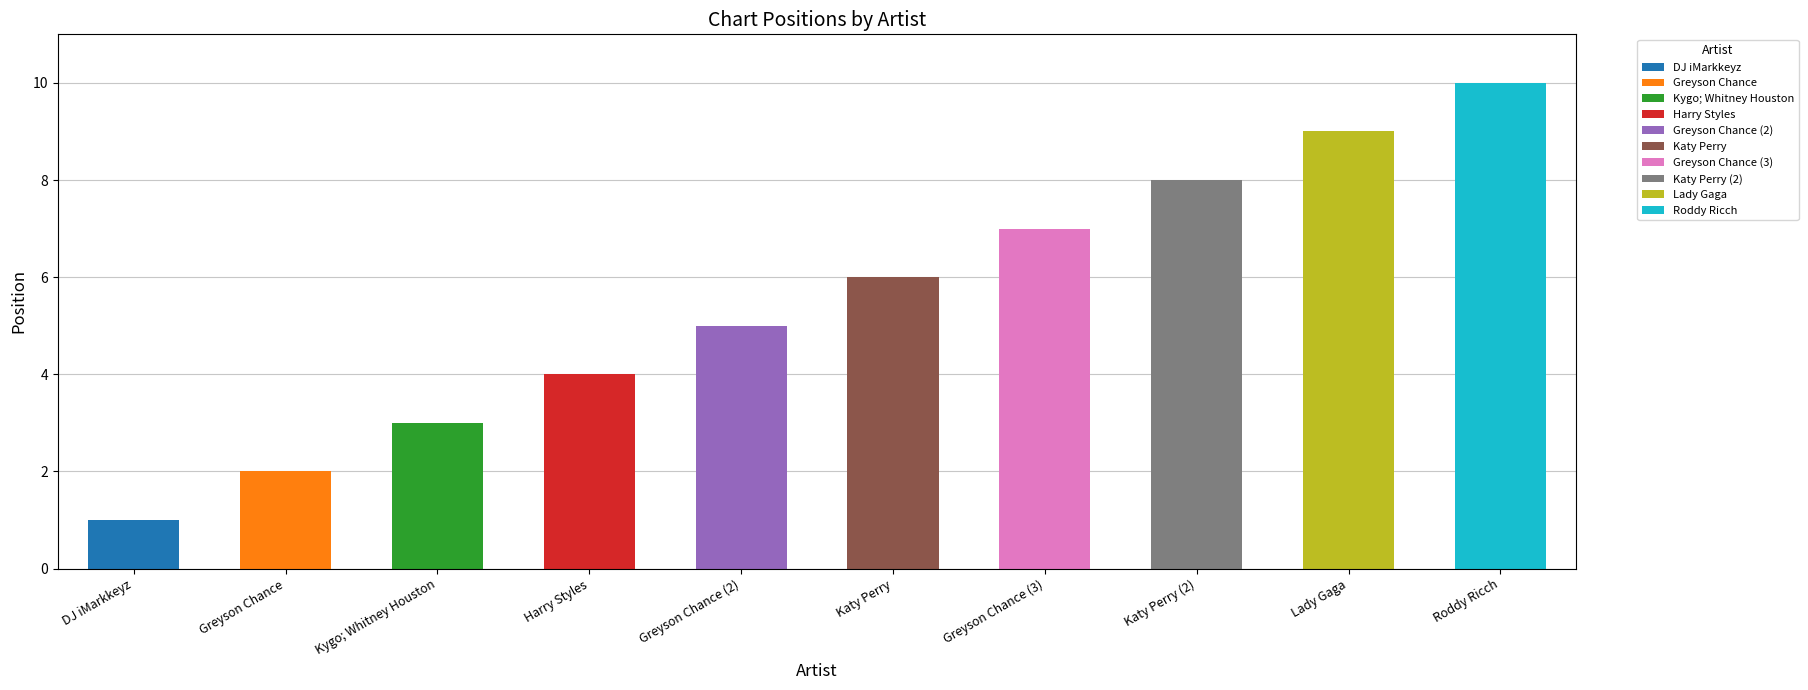

What is the change in value from Katy Perry to Greyson Chance (3)?

+1